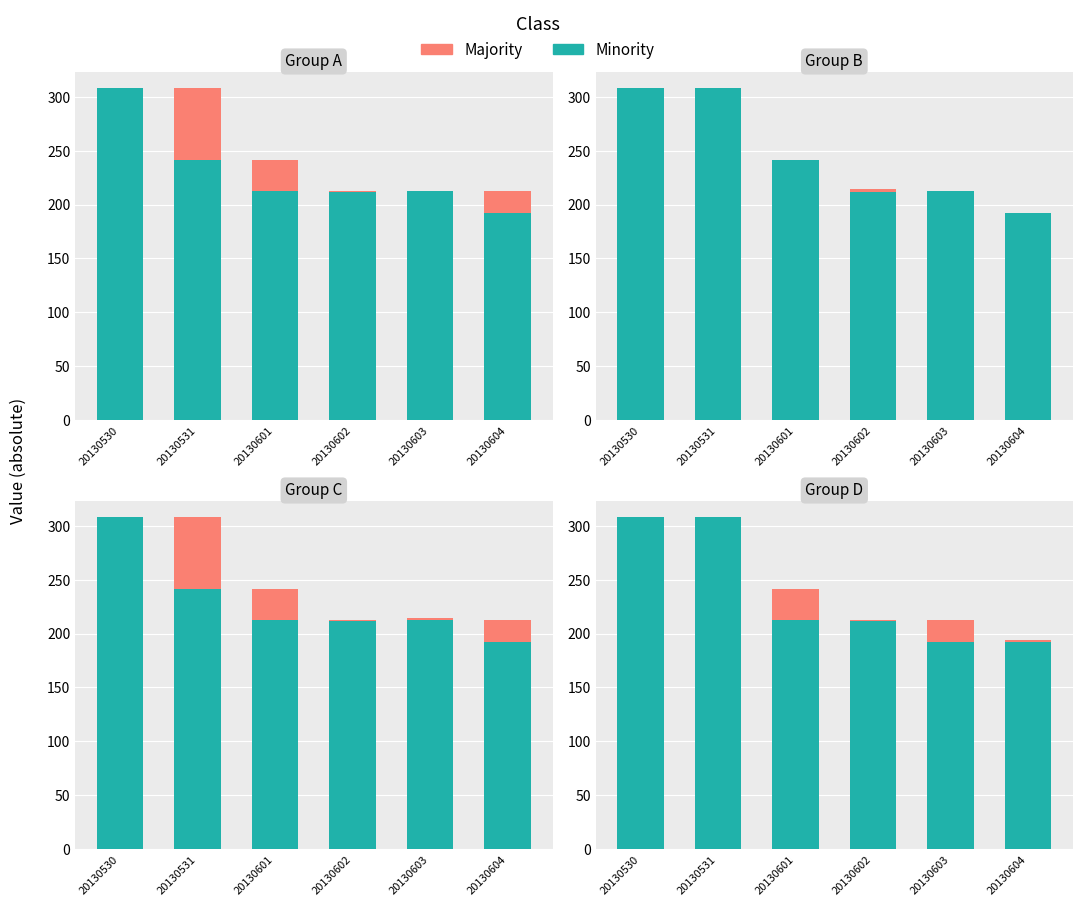

Rank the series by their average value, from lowest to highest.

Majority, Minority